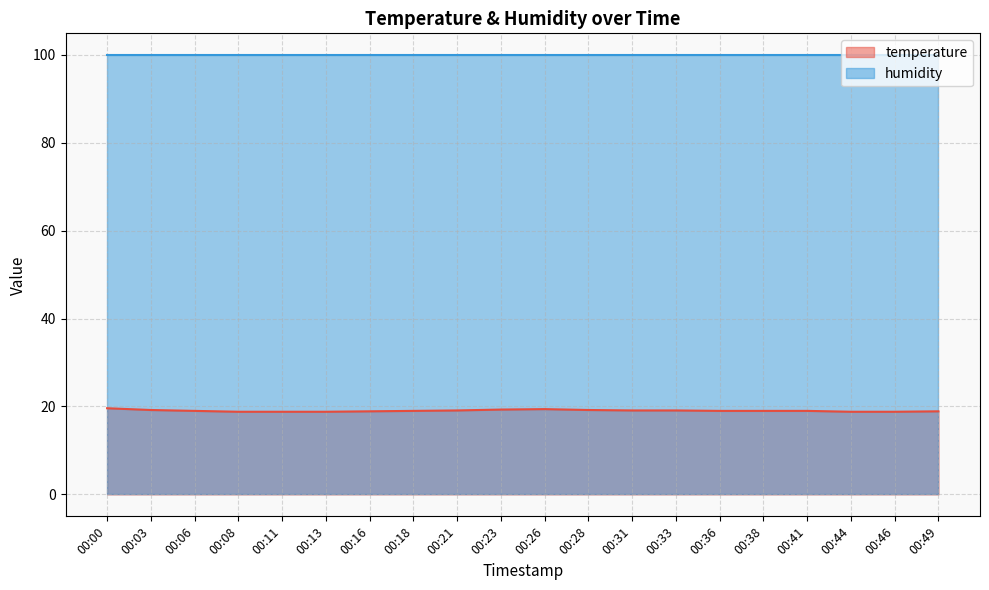

True or false: there are more than 2 points higher than both neighbors.

False